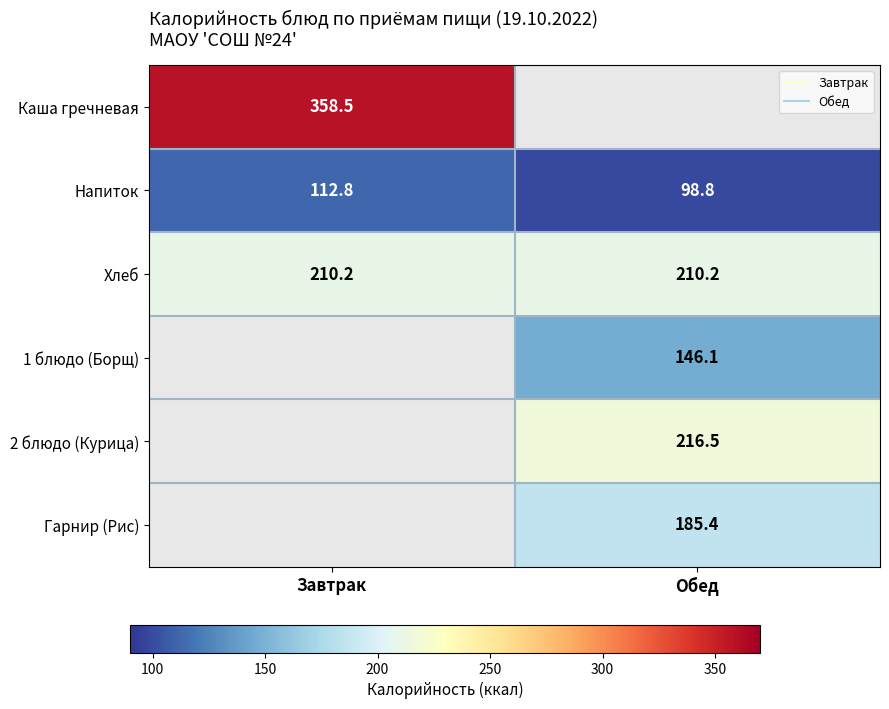

Rank the categories by Напиток value from lowest to highest.

Обед, Завтрак